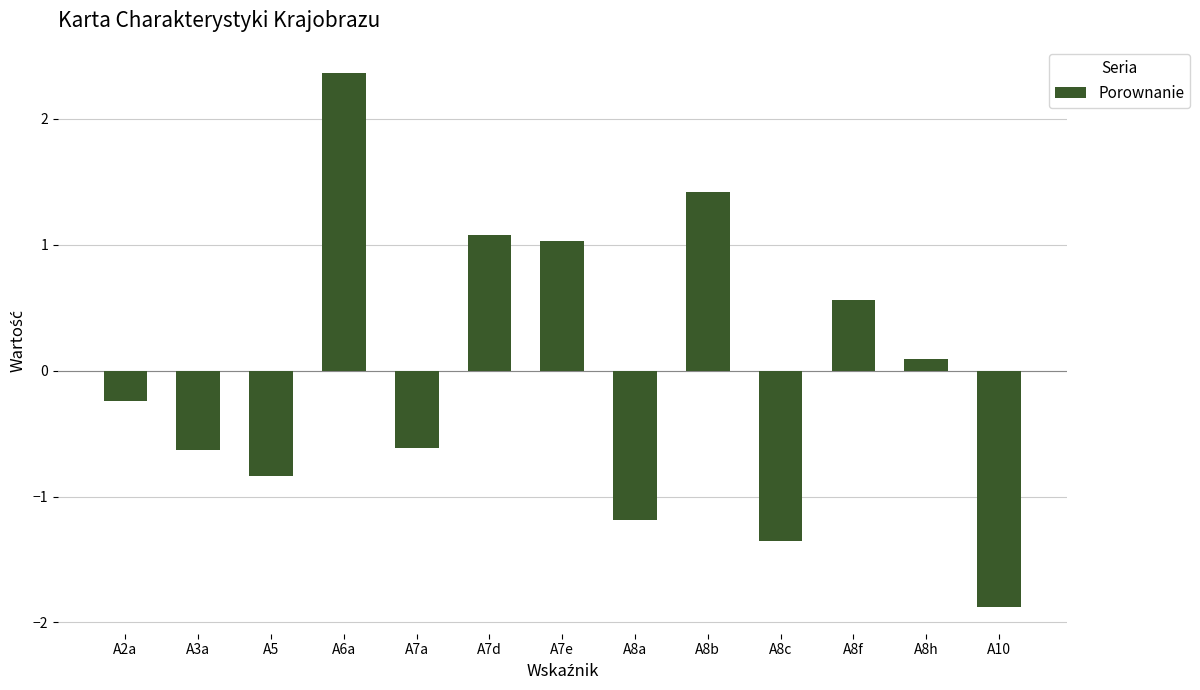

What is the label of the 3rd bar from the right?

A8f